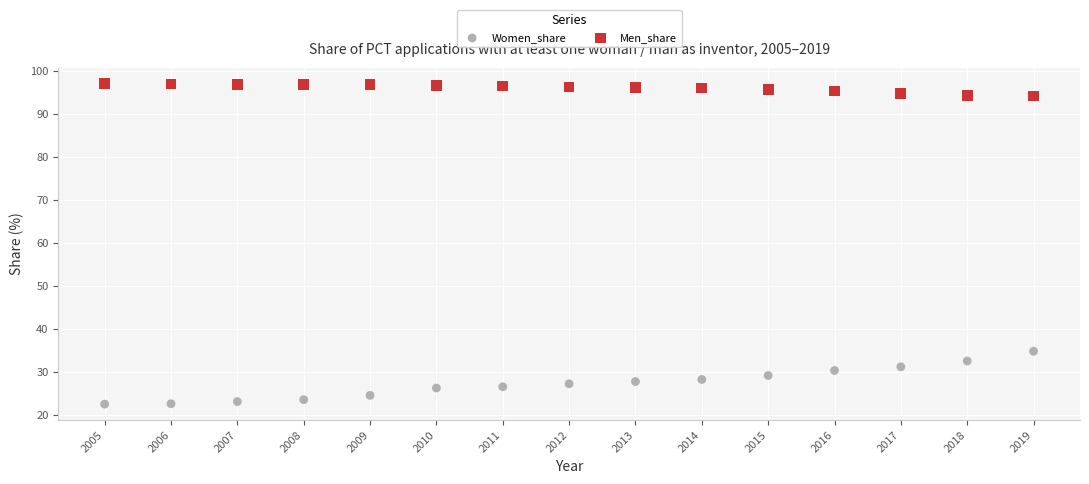

Which series has the widest spread of Y values?

Women_share